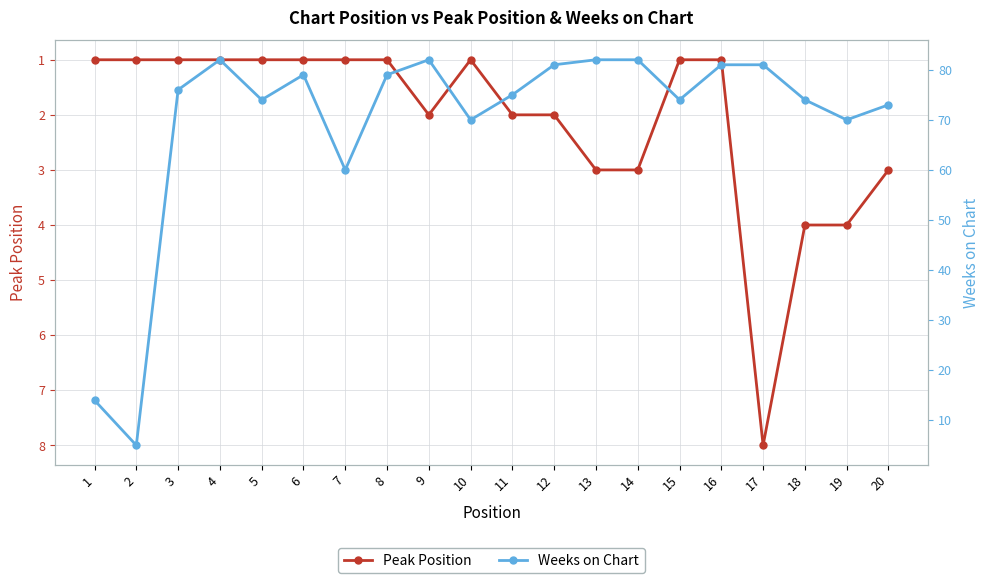

Rank the categories by Weeks on Chart value from lowest to highest.

2, 1, 7, 10, 19, 20, 5, 15, 18, 11, 3, 6, 8, 12, 16, 17, 4, 9, 13, 14